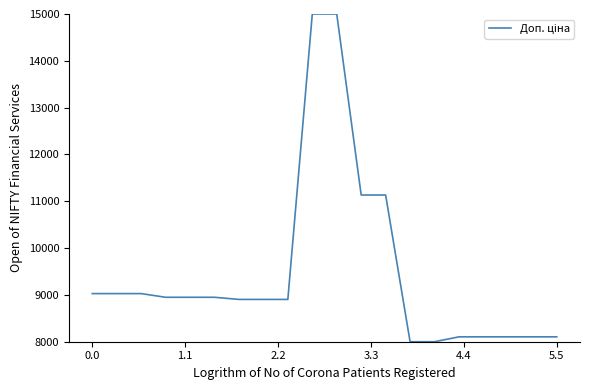

What is the greatest value displayed?

15000.0